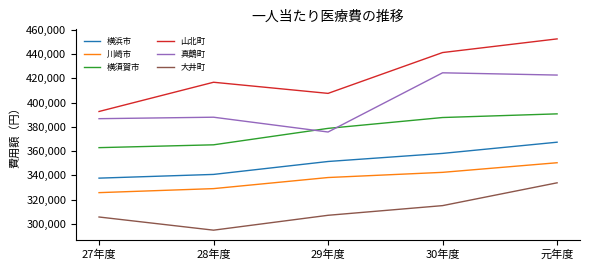

List the series in order of their peak value, lowest first.

大井町, 川崎市, 横浜市, 横須賀市, 真鶴町, 山北町